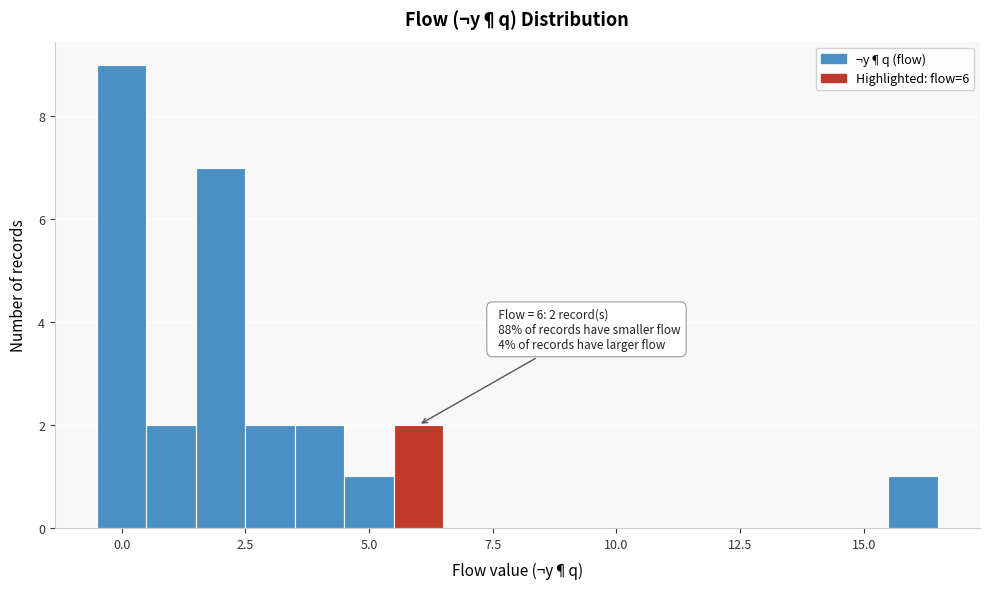

Around what value on the x-axis is the tallest bar? Give the approximate position of its centre, as read against the axis.

0.0